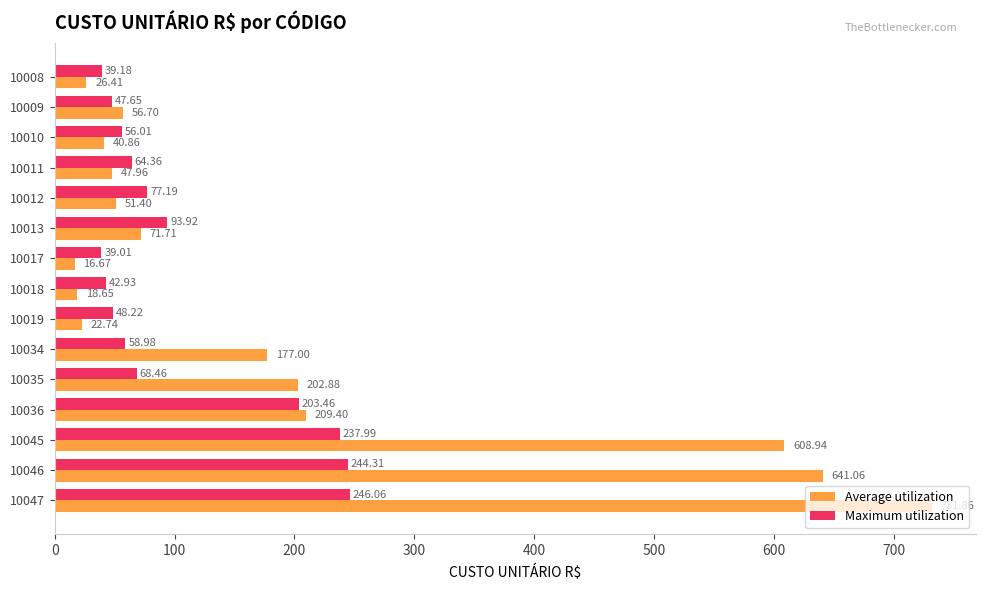

Between 10008 and 10046, which series saw the biggest shift?

Average utilization